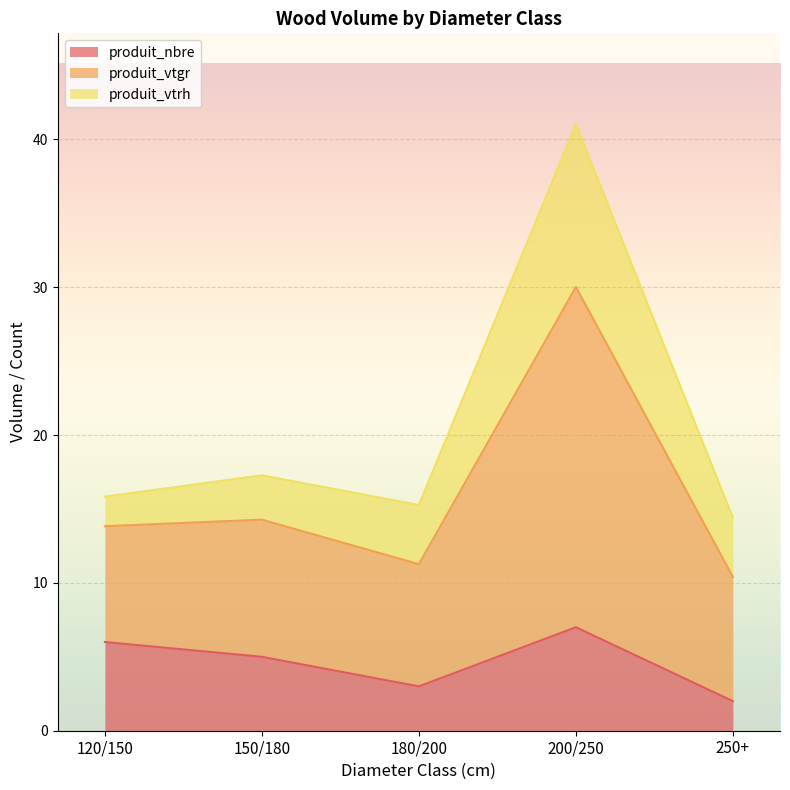

At which label does produit_nbre reach its peak?

200/250